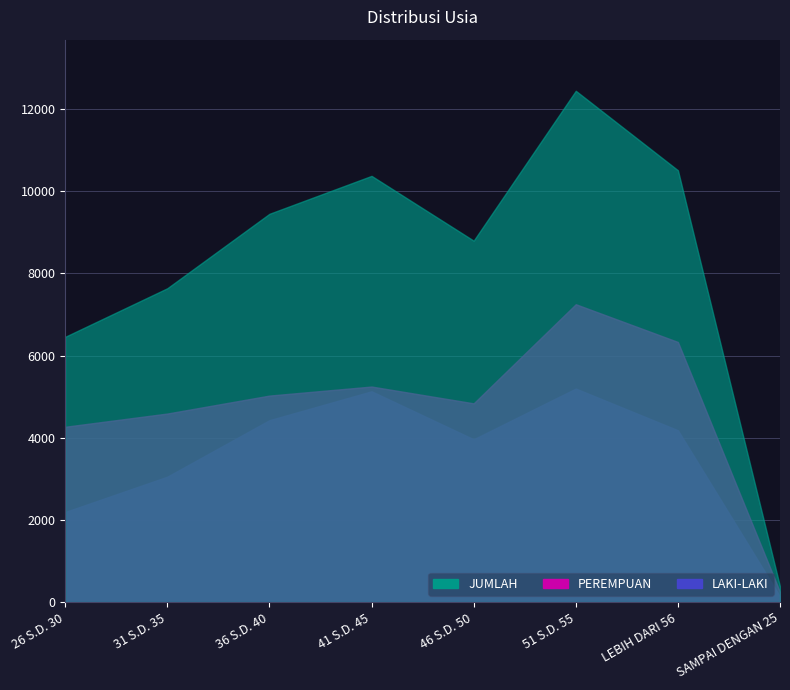

What is the difference between the LAKI-LAKI values at 31 S.D. 35 and 36 S.D. 40?

1375